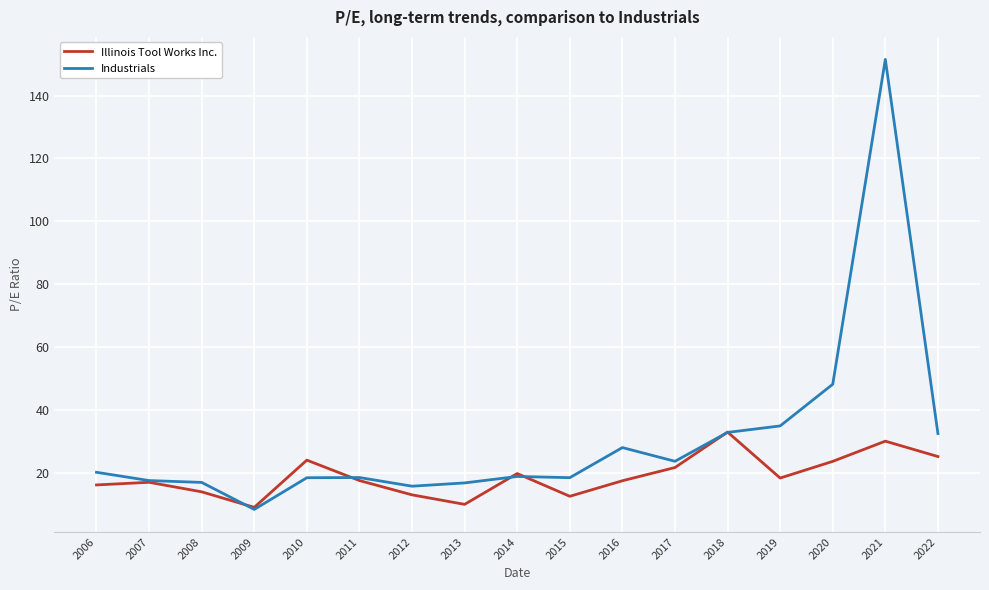

Read the Illinois Tool Works Inc. value at 2008.

14.1